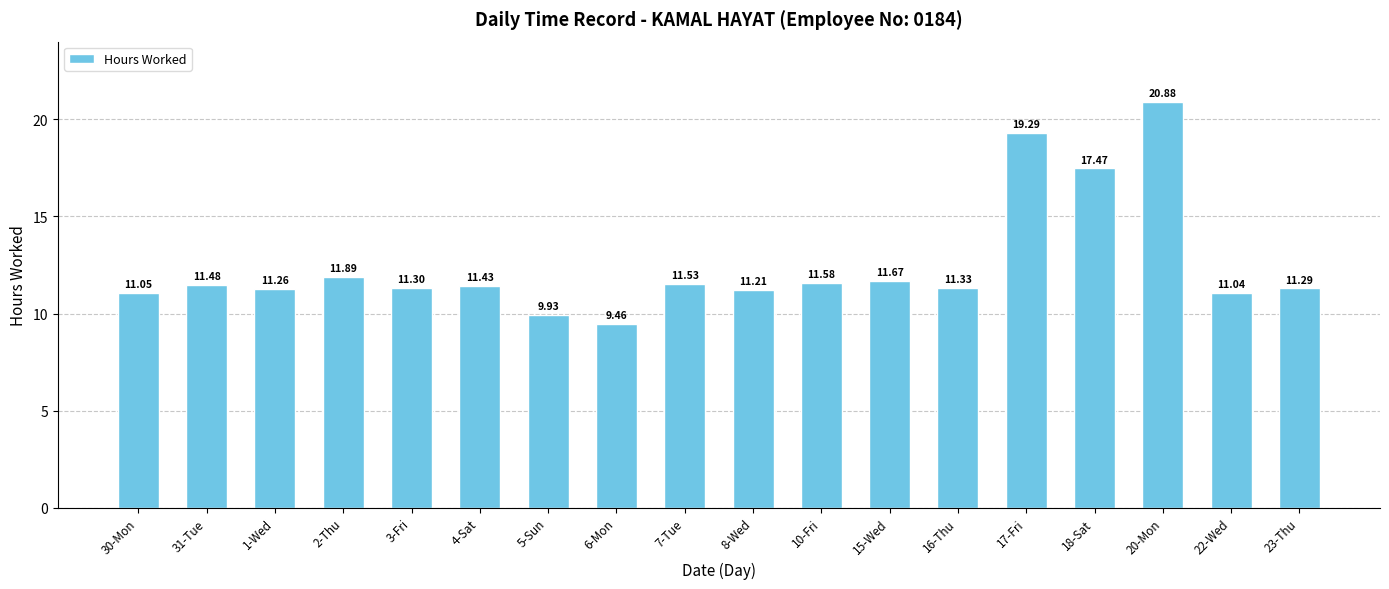

What is the sum of the values at 18-Sat and 5-Sun?

27.4